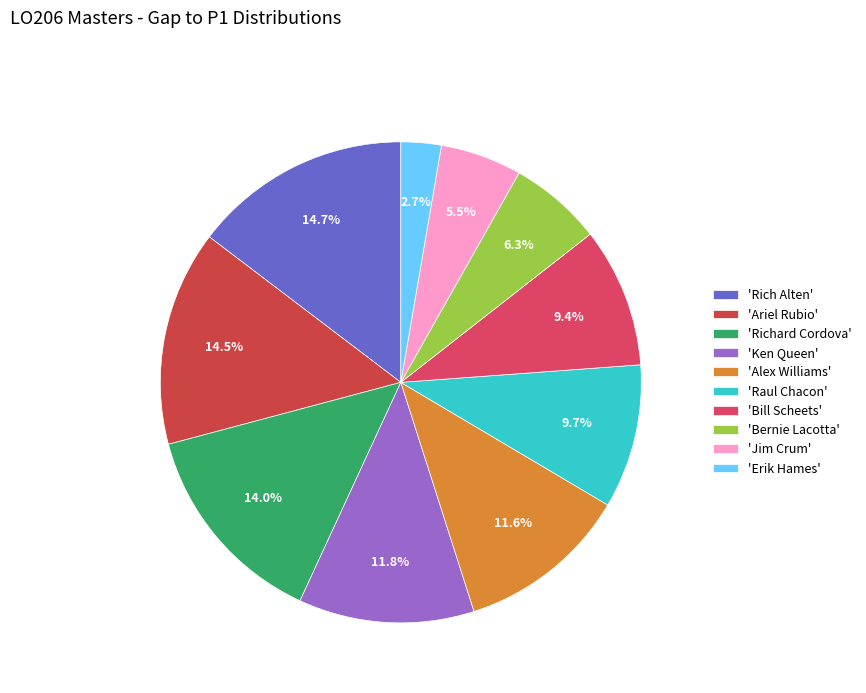

How many slices are in this pie chart?

10